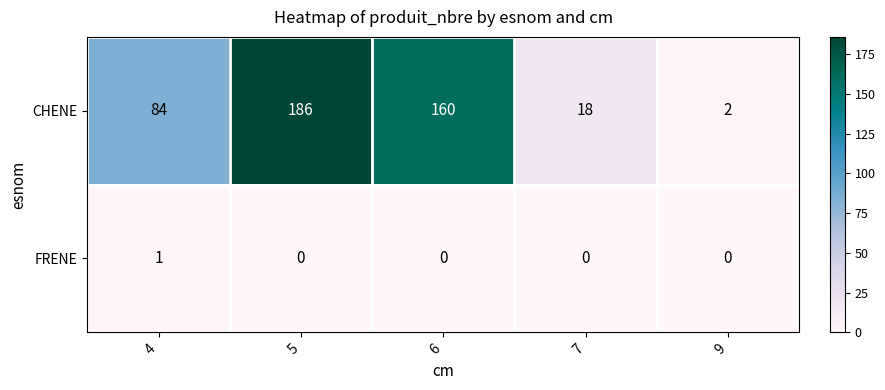

List the labels in order of CHENE value, smallest first.

9, 7, 4, 6, 5